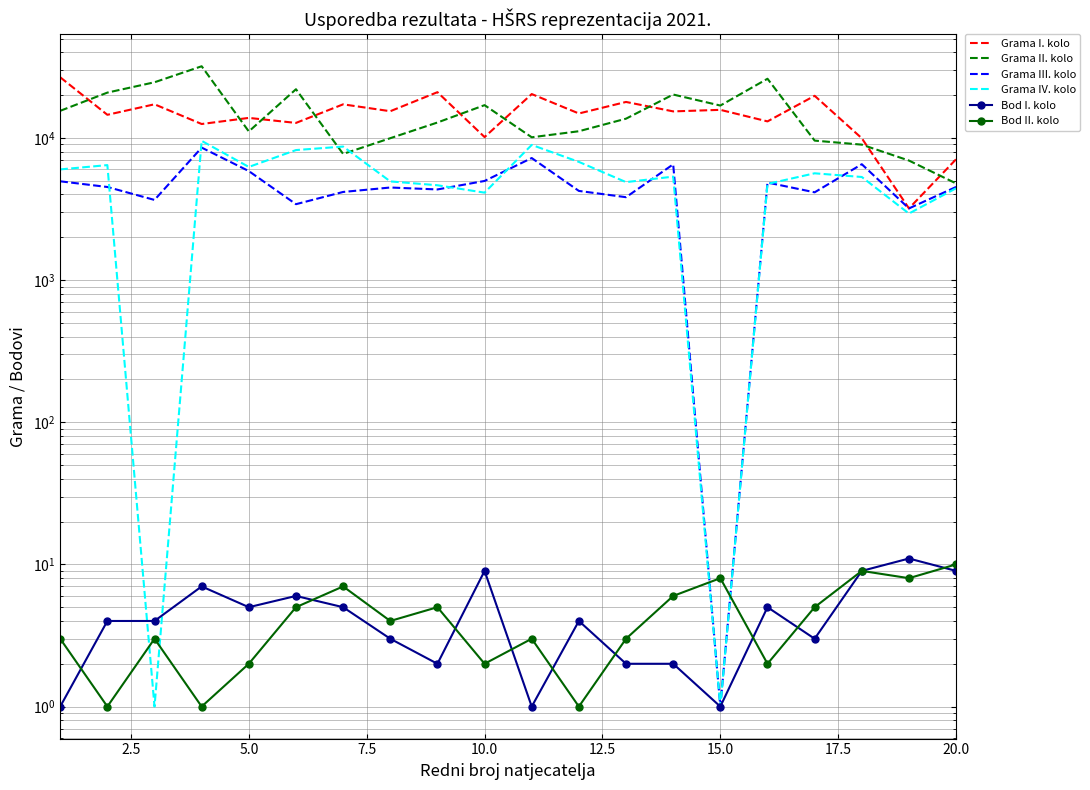

How many series are shown in this chart?

6